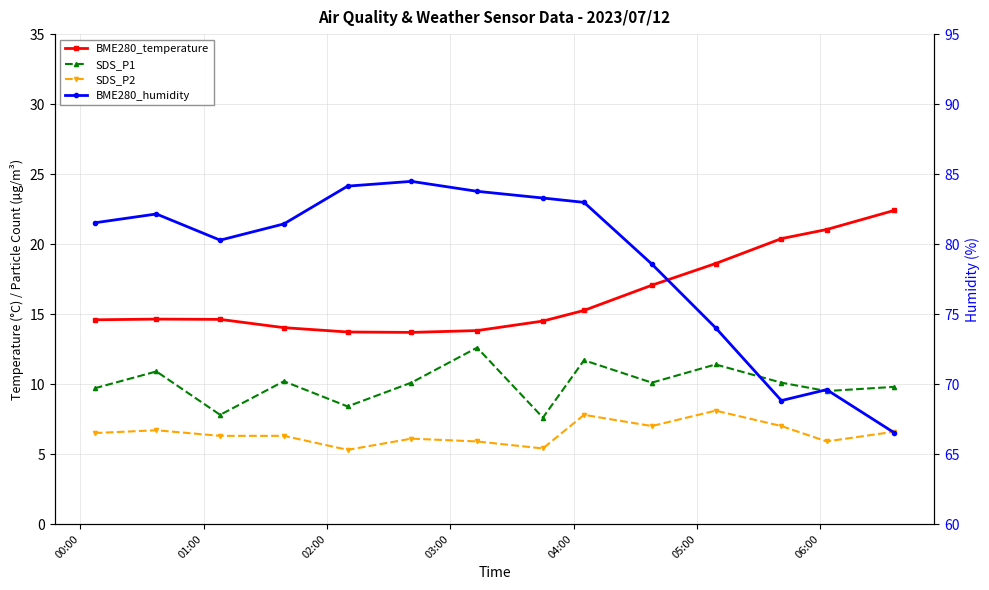

What is the average value of the SDS_P2 series?

6.5